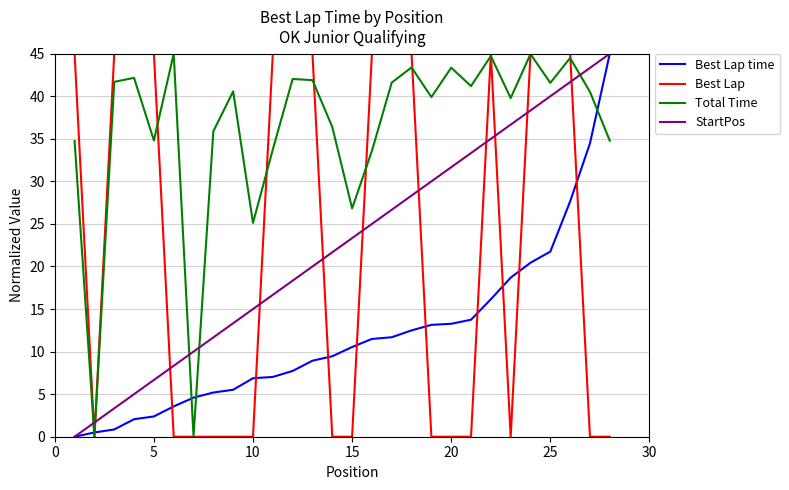

How many intersections are there between Best Lap and StartPos?

11